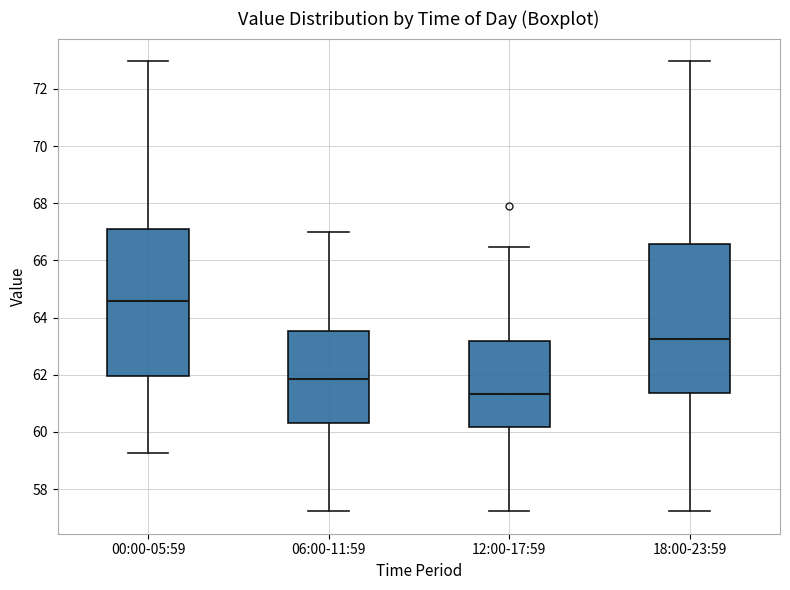

Which box's median line is the lowest?

12:00-17:59